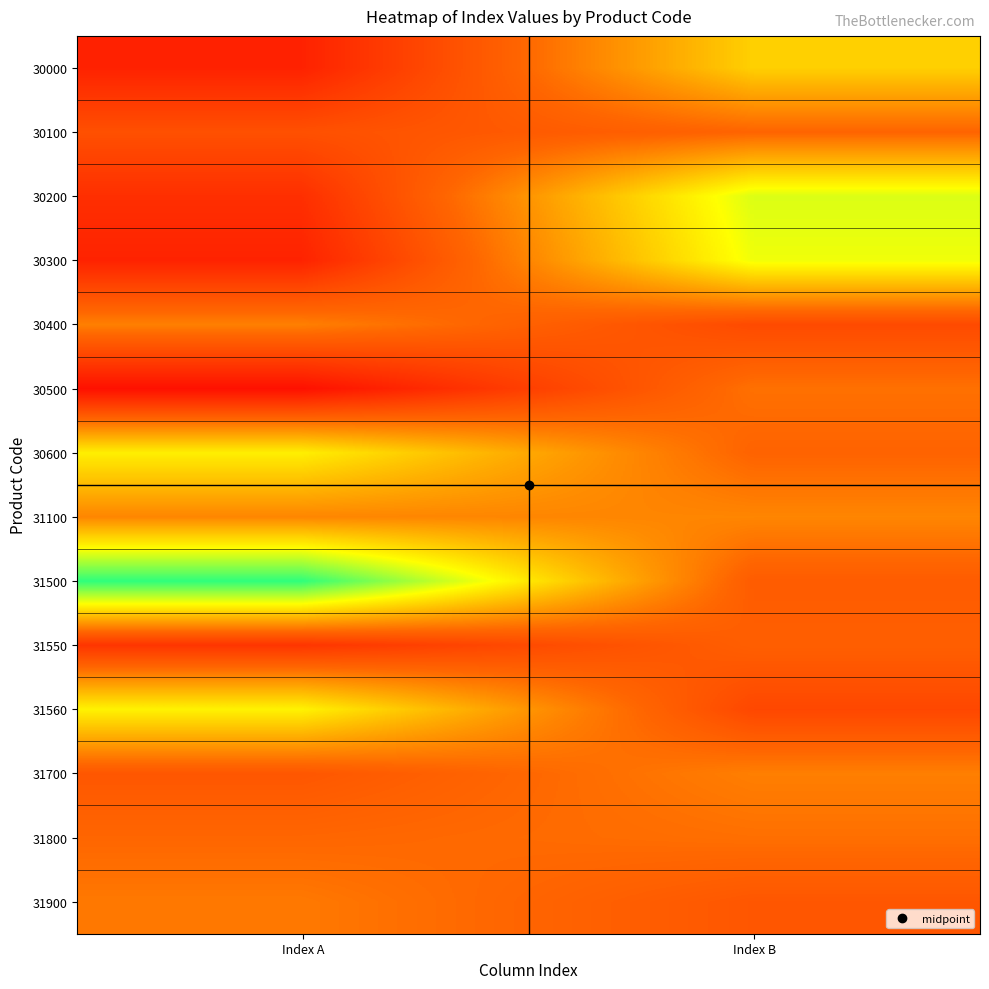

Which category has the highest value across all series?

Index A